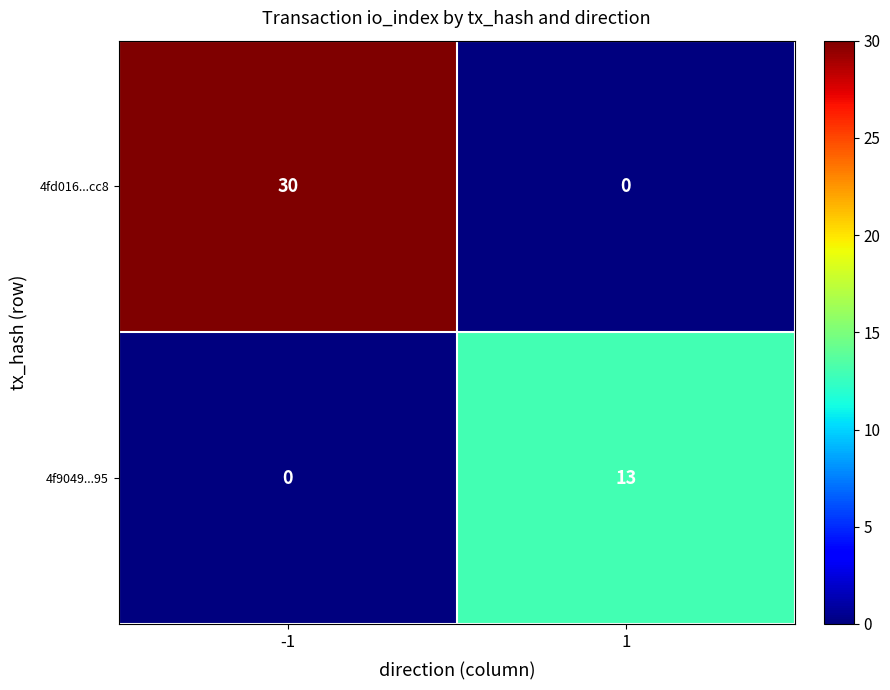

What is the total value across all series at 1?

13